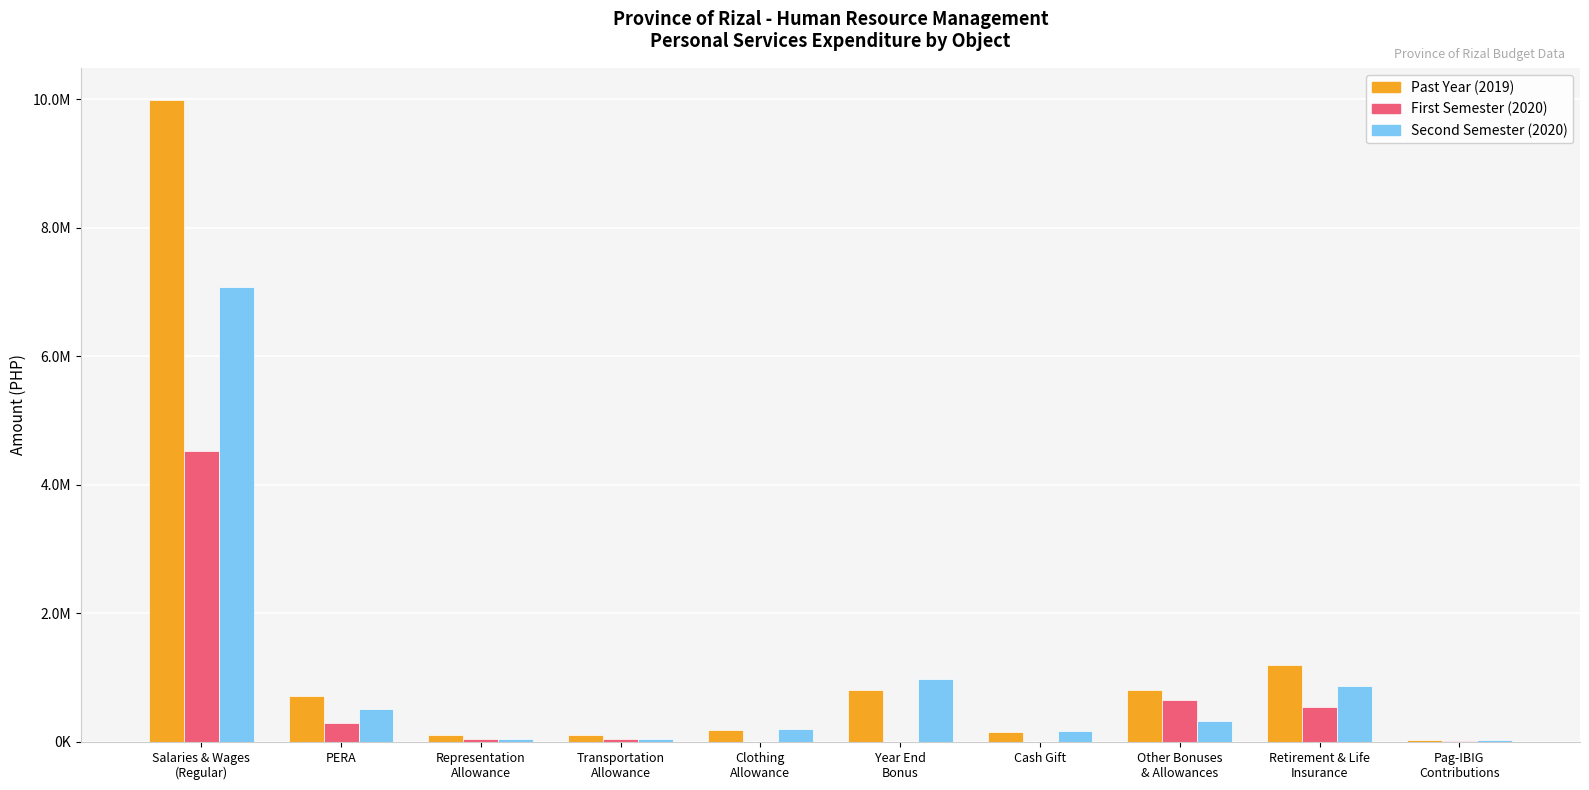

Does the chart contain stacked bars?

No